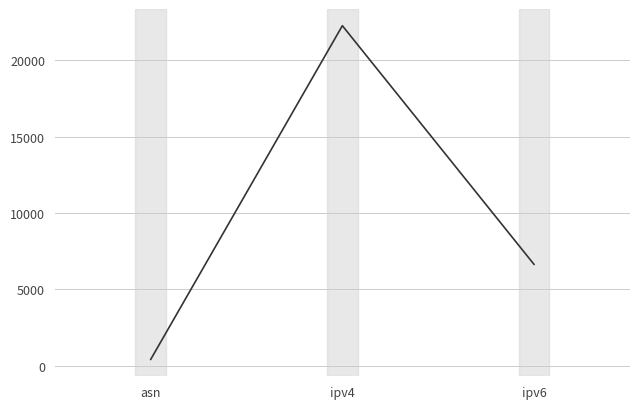

What is the difference between the values at asn and ipv6?

6229